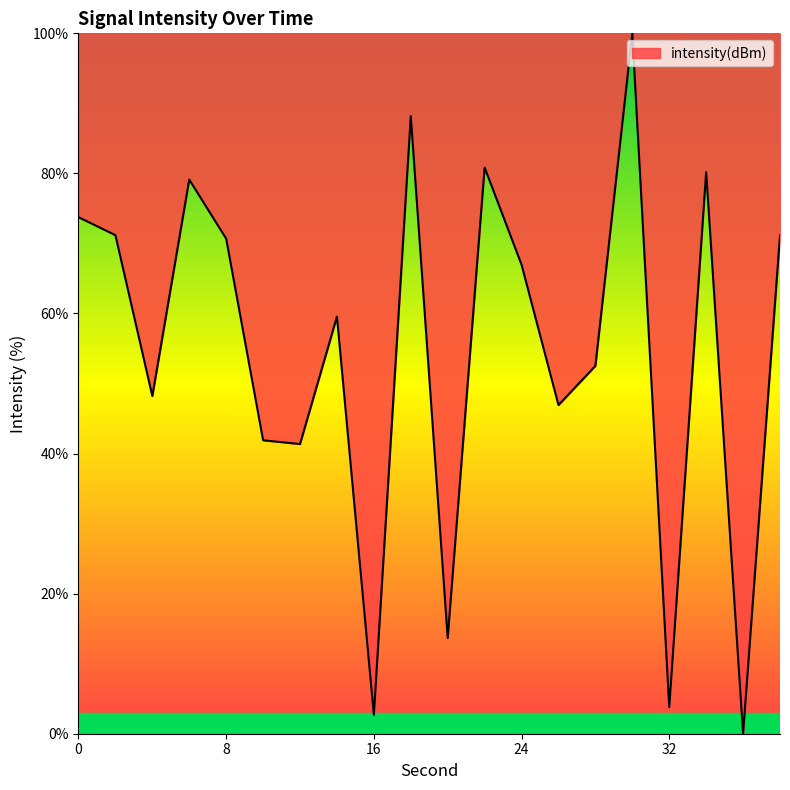

What is the maximum value shown in the chart?

100.0